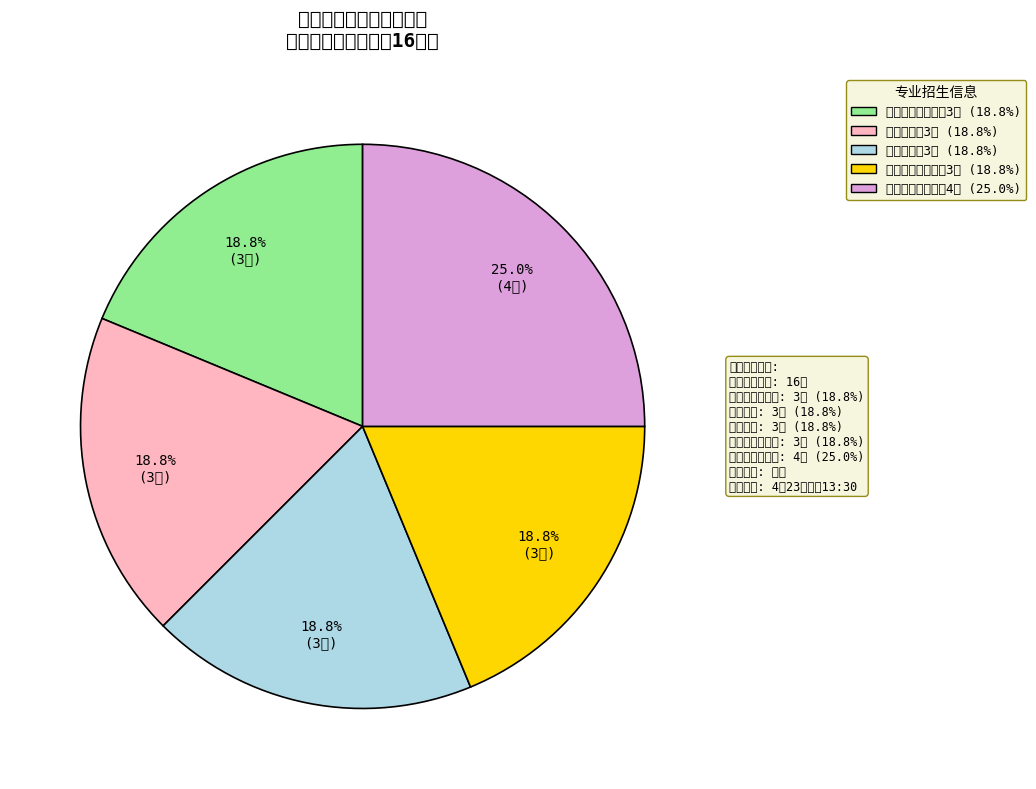

What is the change in value from 动物科学 to 食品科学与工程?

+1